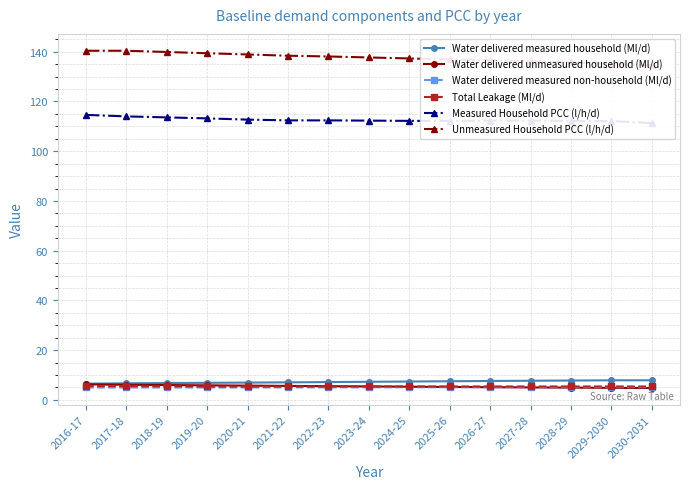

At which label does Water delivered unmeasured household (Ml/d) first exceed 5?

2016-17